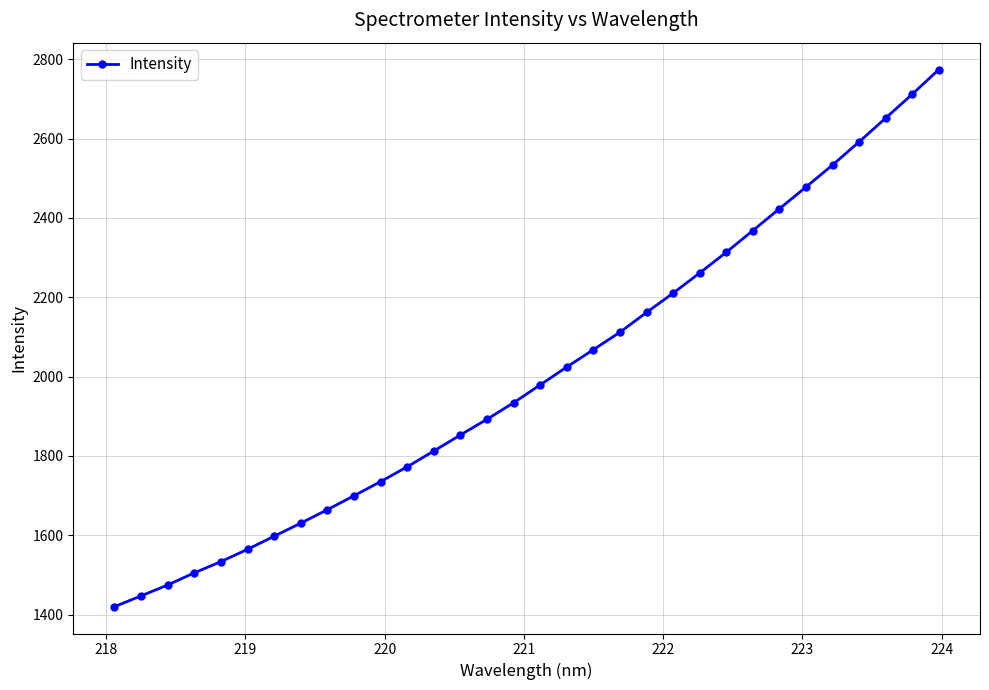

Reading left to right, extract all data points from this chart.

1420.2	1447.4	1474.9	1505.4	1533.8	1564.8	1597.8	1630.8	1664.7	1699.9	1735.4	1772.9	1812.6	1853.1	1892.6	1934.3	1979.3	2024.3	2068.0	2112.1	2161.9	2210.5	2261.5	2313.5	2368.3	2423.2	2478.1	2533.6	2591.9	2651.9	2712.0	2774.2